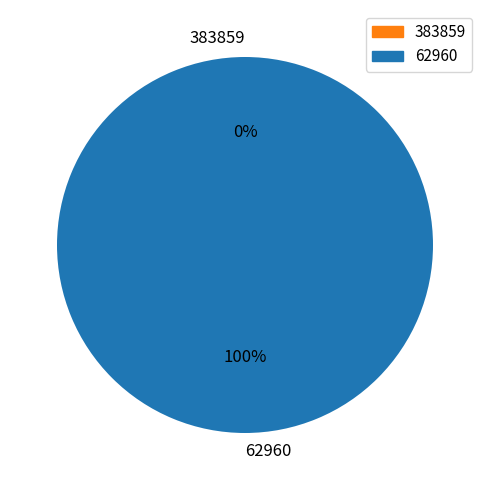

The 62960 slice represents 100% of the pie. True or false?

True